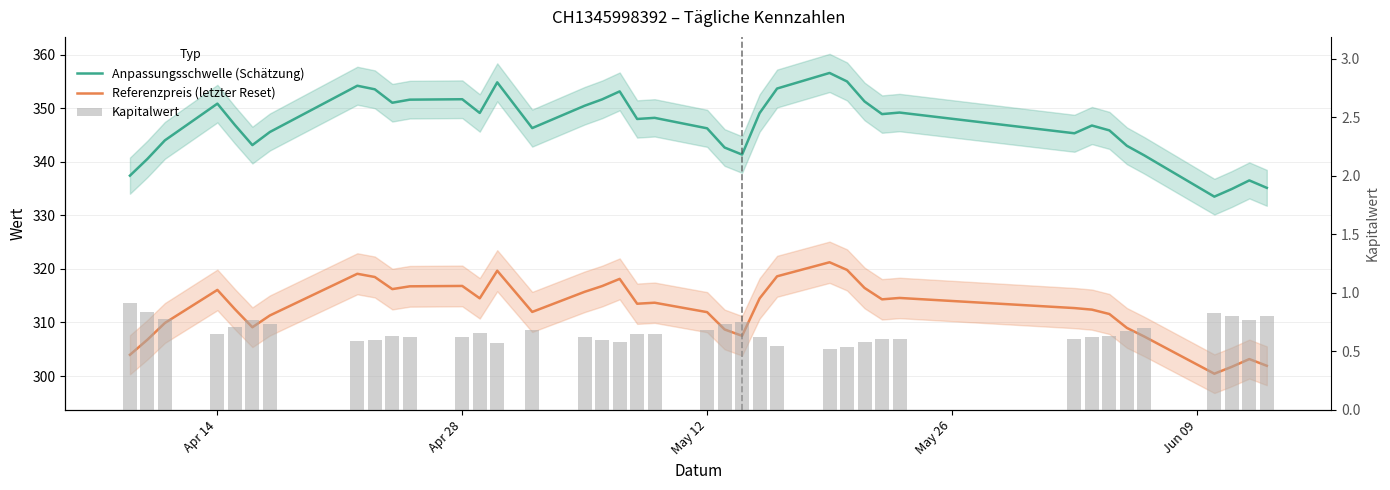

What is the sum of all Kapitalwert values?

26.1